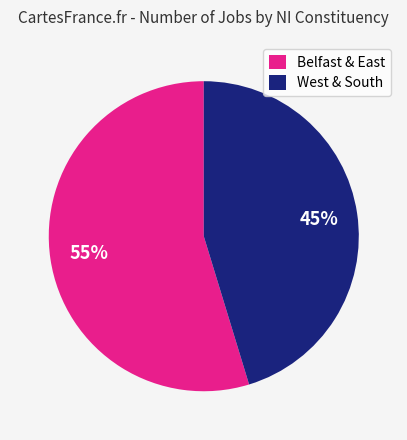

Which slice is the largest?

Belfast & East